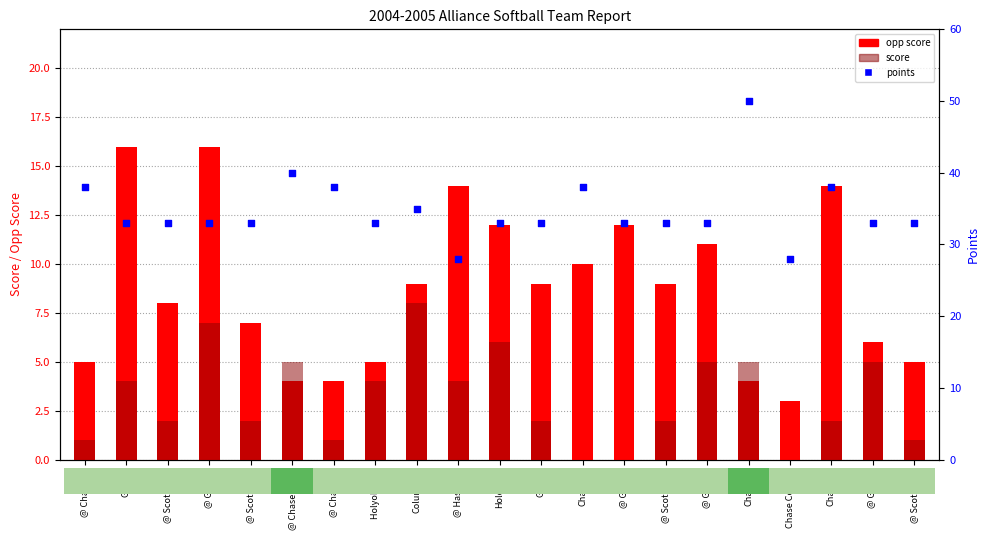

What is the total value across all series at @ Gering?

56